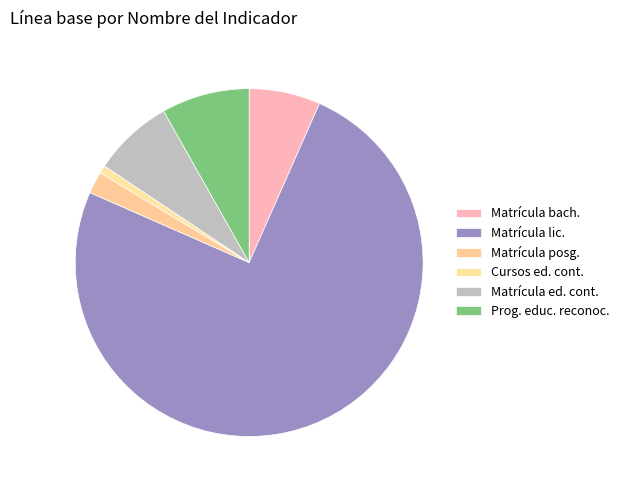

Which slice is the largest?

Matrícula de licenciatura